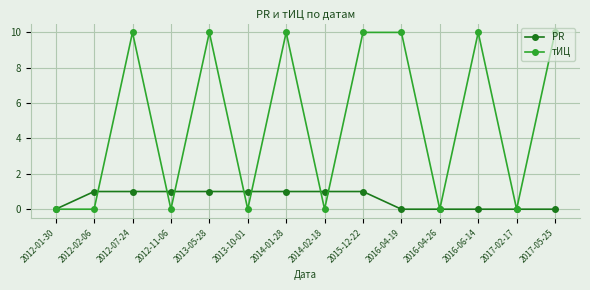

Reading right to left, list all the values displayed in this chart.

PR: 2017-05-25=0	2017-02-17=0	2016-06-14=0	2016-04-26=0	2016-04-19=0	2015-12-22=1	2014-02-18=1	2014-01-28=1	2013-10-01=1	2013-05-28=1	2012-11-06=1	2012-07-24=1	2012-02-06=1	2012-01-30=0
тИЦ: 2017-05-25=10	2017-02-17=0	2016-06-14=10	2016-04-26=0	2016-04-19=10	2015-12-22=10	2014-02-18=0	2014-01-28=10	2013-10-01=0	2013-05-28=10	2012-11-06=0	2012-07-24=10	2012-02-06=0	2012-01-30=0